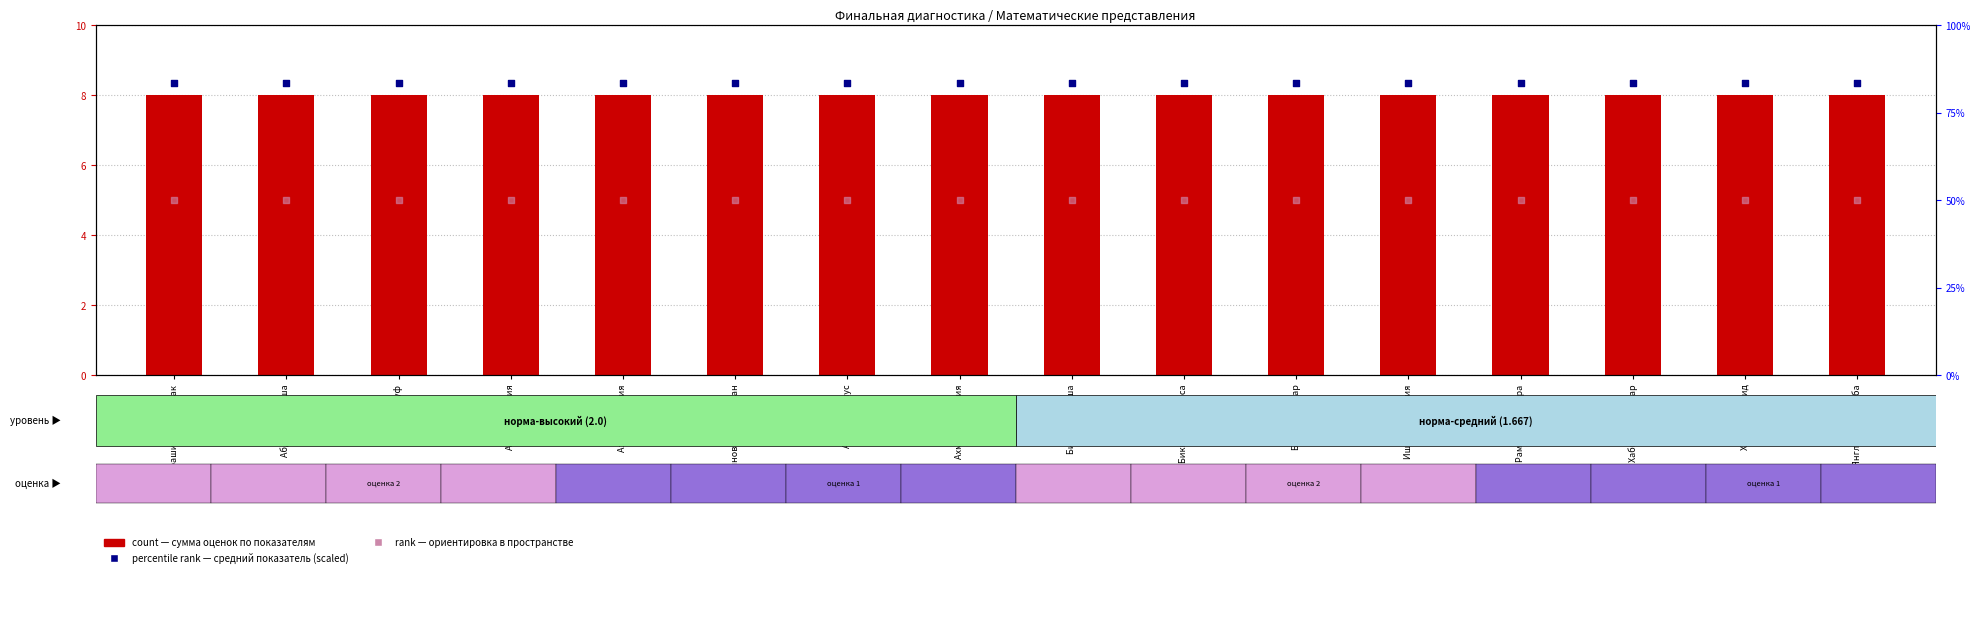

Which series has the largest Y range (max minus min)?

count